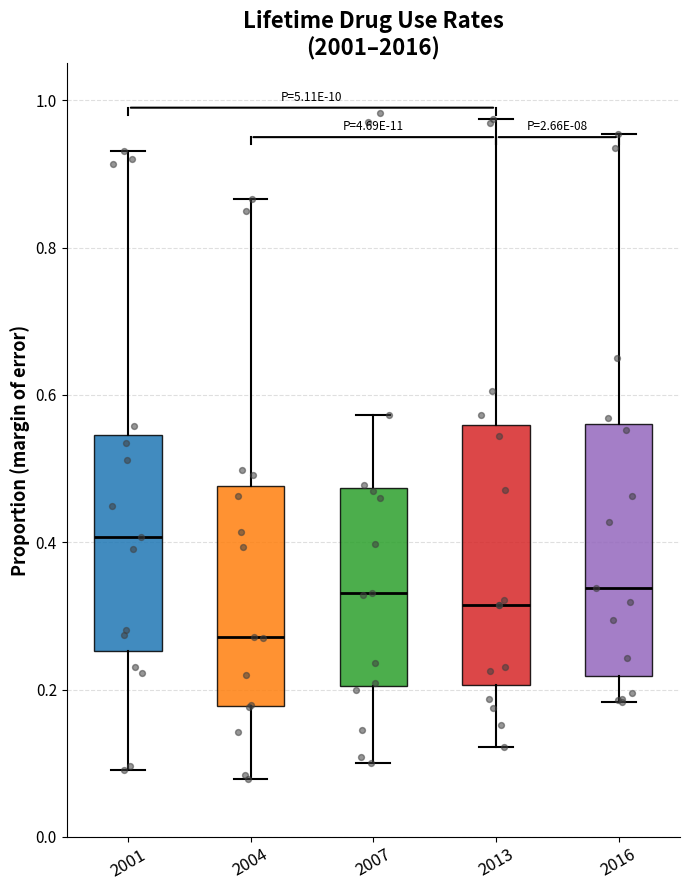

Reading left to right, read every box against the y-axis: the position of its median line, the range the box covers, and the ends of its whiskers. The values are not printed on the chart, so give them approximately, as read against the axis.

2001: median 0.40, box 0.26 to 0.54, whiskers 0.10 to 0.94
2004: median 0.28, box 0.18 to 0.48, whiskers 0.08 to 0.86
2007: median 0.34, box 0.20 to 0.48, whiskers 0.10 to 0.58
2013: median 0.32, box 0.20 to 0.56, whiskers 0.12 to 0.98
2016: median 0.34, box 0.22 to 0.56, whiskers 0.18 to 0.96